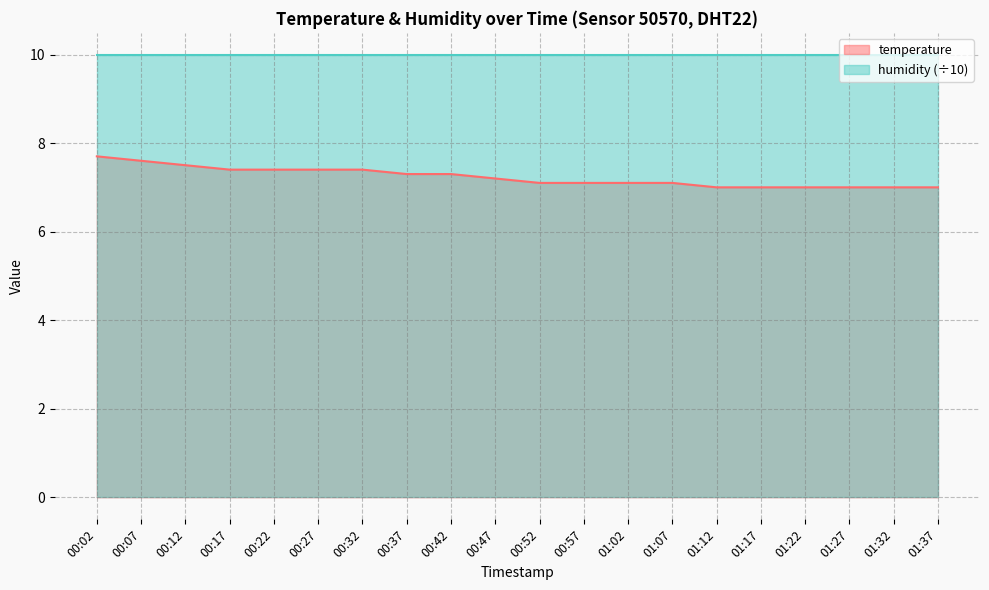

What is the label of the 9th point from the right?

00:57